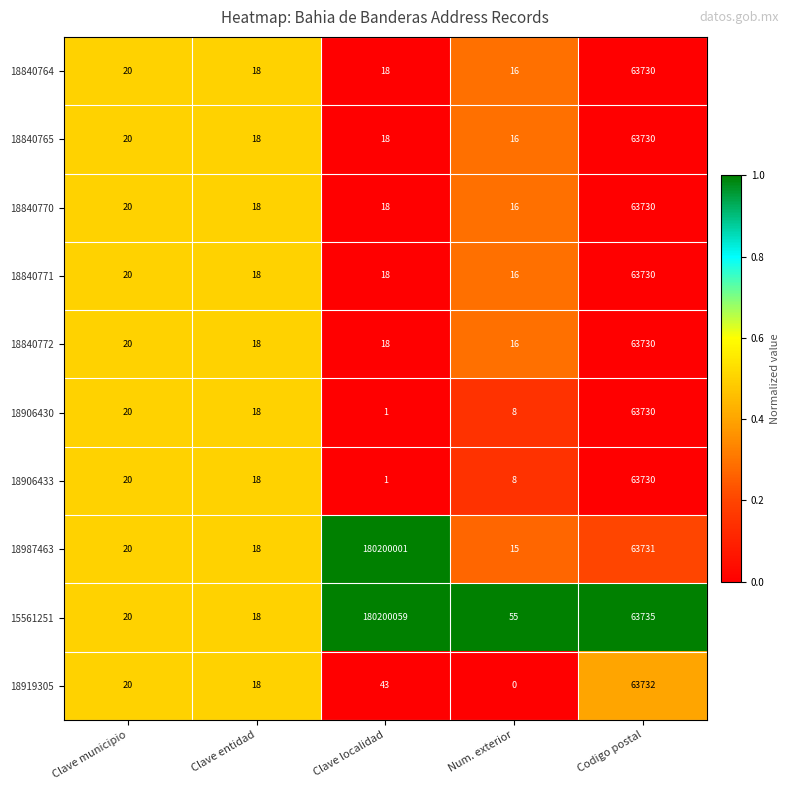

What is the total value across all series at Num. exterior?

166